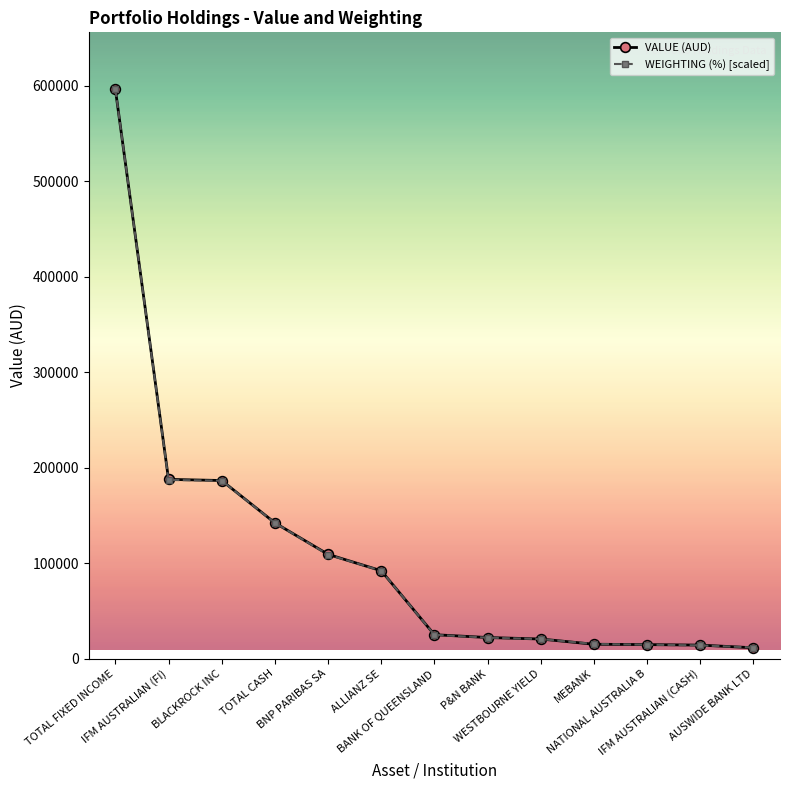

What is the label of the 4th point from the left?

TOTAL CASH